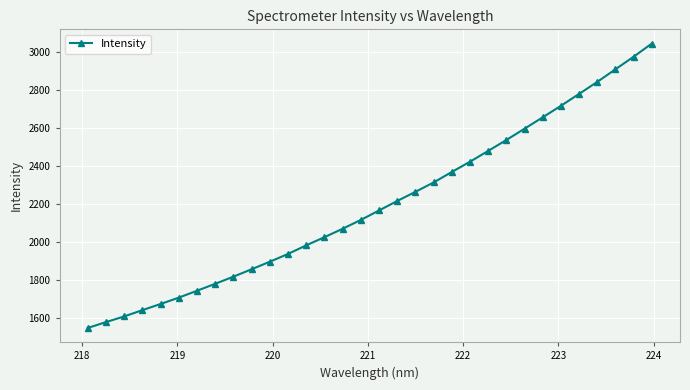

Is this an area chart (filled region under the line)?

No